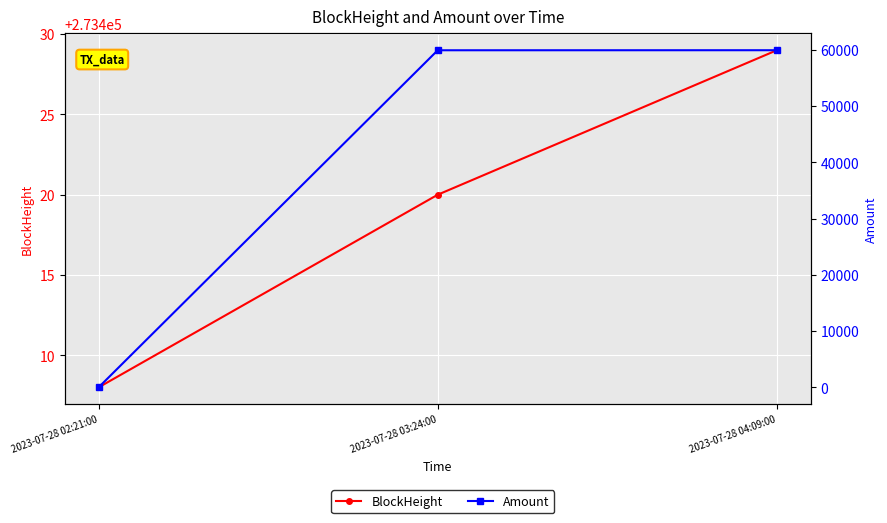

What is the highest value of the Amount series?

59948.0